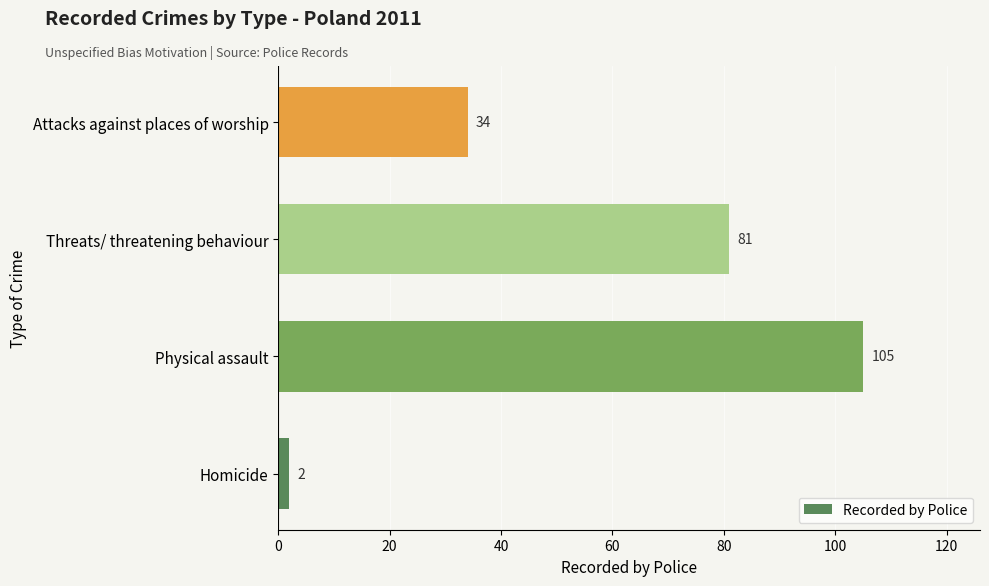

How many series are shown in this chart?

1